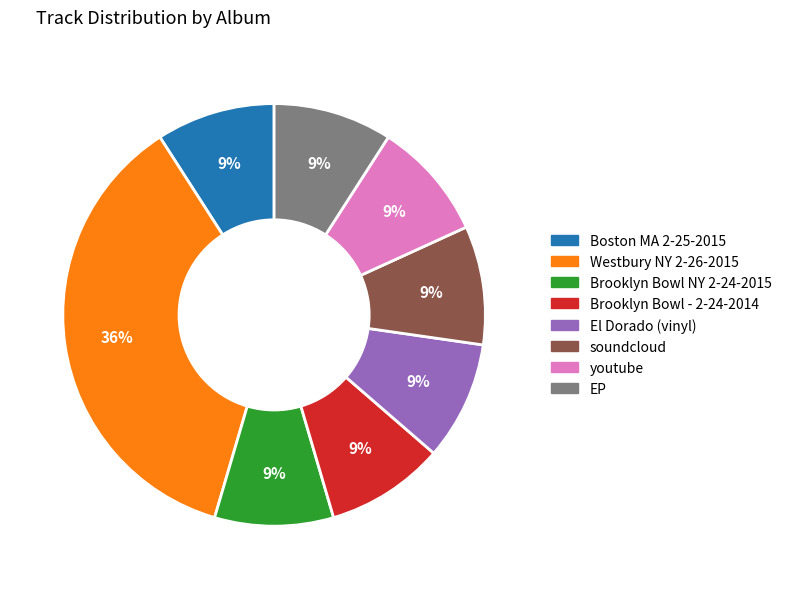

What percentage is the EP slice, to the nearest percent?

9%